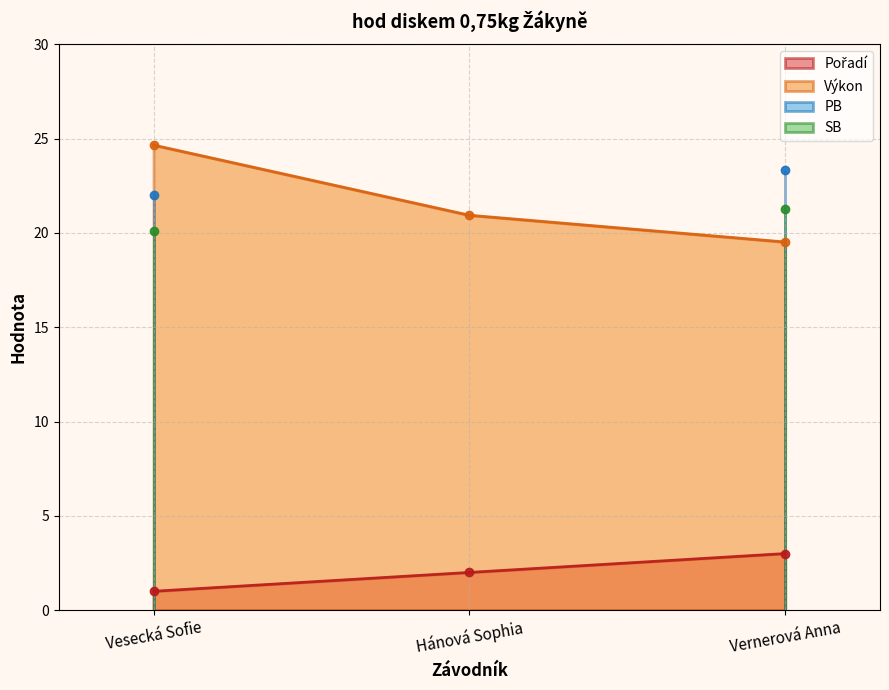

How many data points does each series have?

3